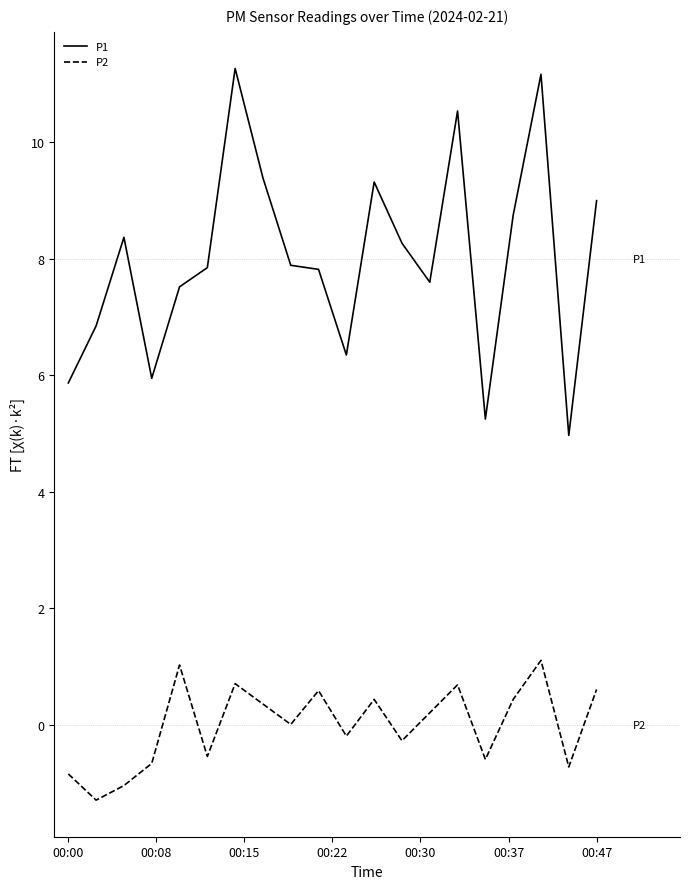

What is the difference between the maximum and minimum values in the P2 series?

2.4